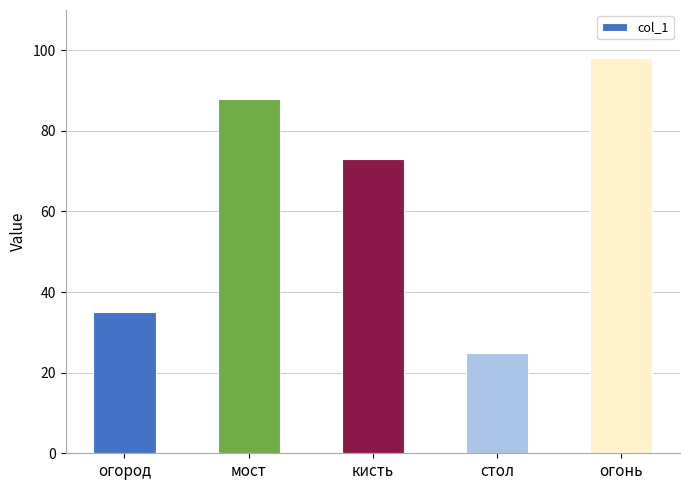

What is the ratio of the value at огород to the value at кисть?

0.5